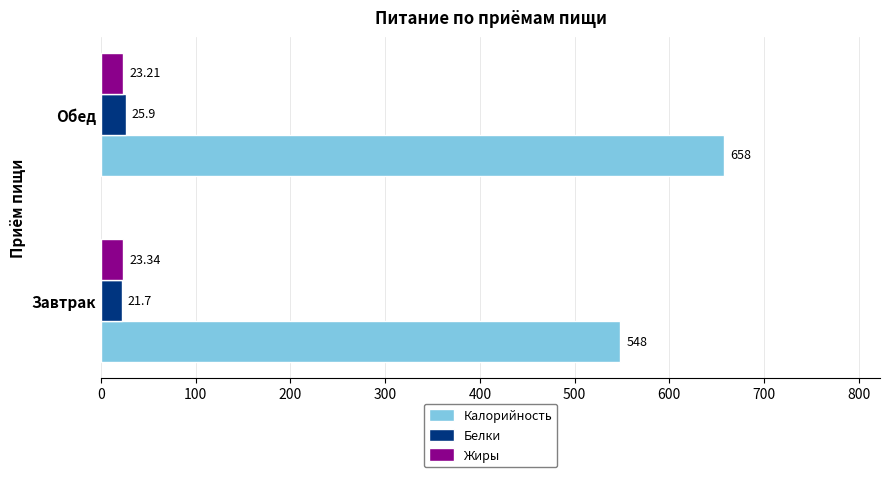

Rank the series by their maximum value, from highest to lowest.

Калорийность, Белки, Жиры